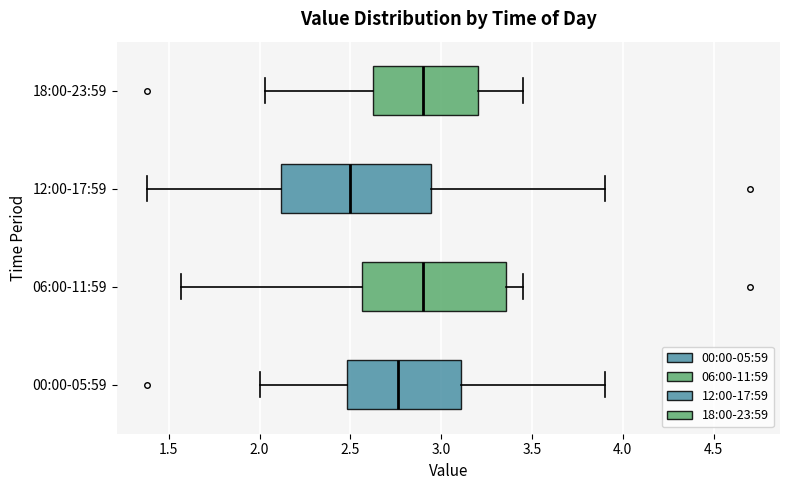

Where is the left edge of the box for 06:00-11:59 on the x-axis? The values are not printed on the chart, so give them approximately, as read against the axis.

2.55